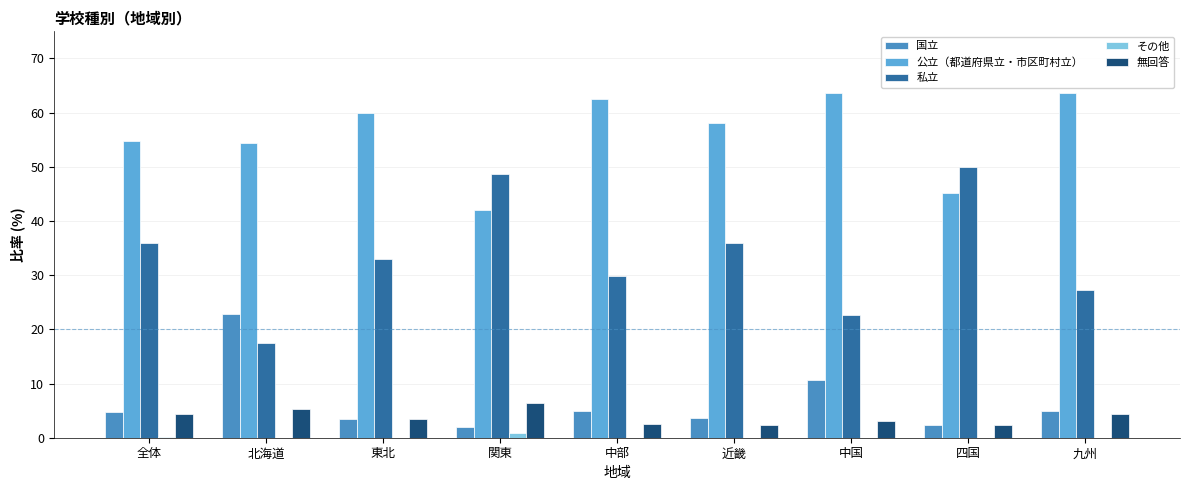

The 無回答 series shows 4.3 at 全体. True or false?

True